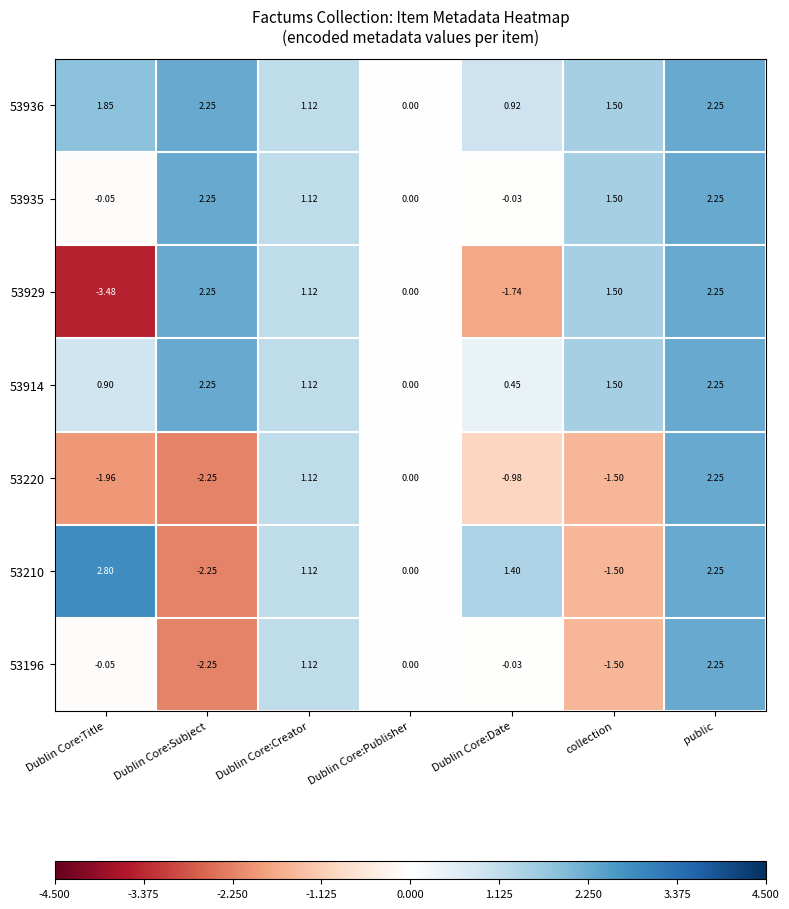

How many categories are shown in the chart?

7